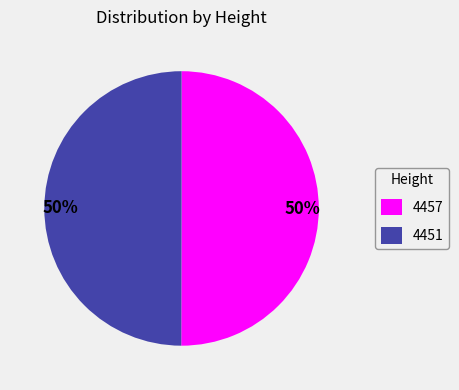

To the nearest percent, what is the average slice percentage?

50%